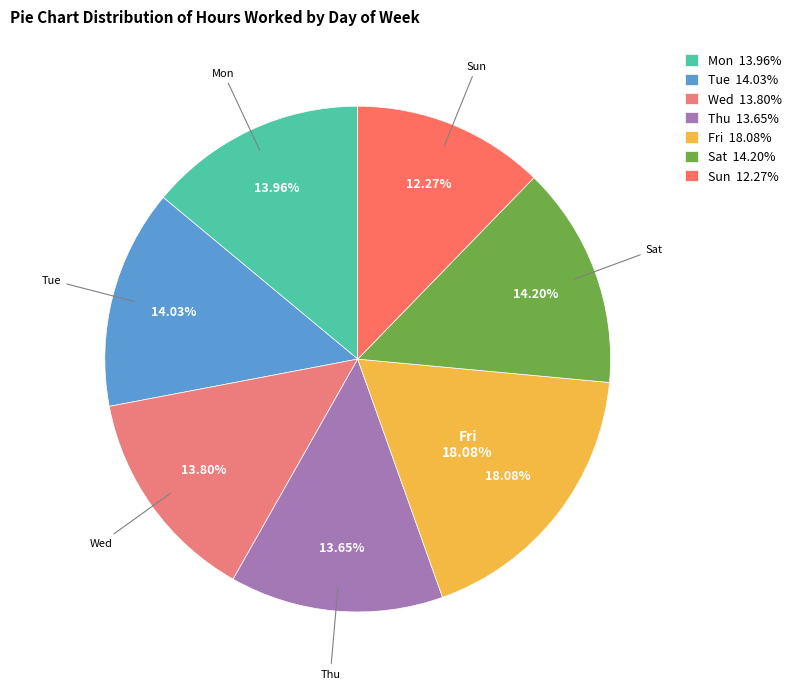

What is the smallest slice in the pie chart?

Sun